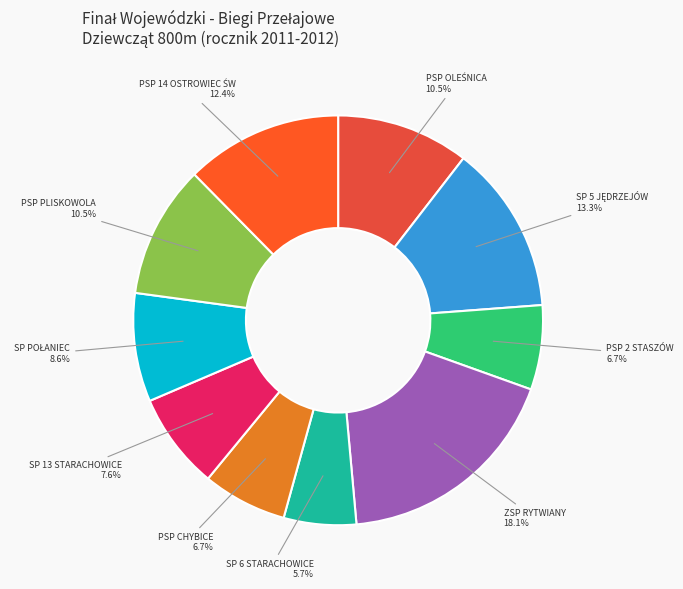

Is there any slice that represents more than half of the pie?

No